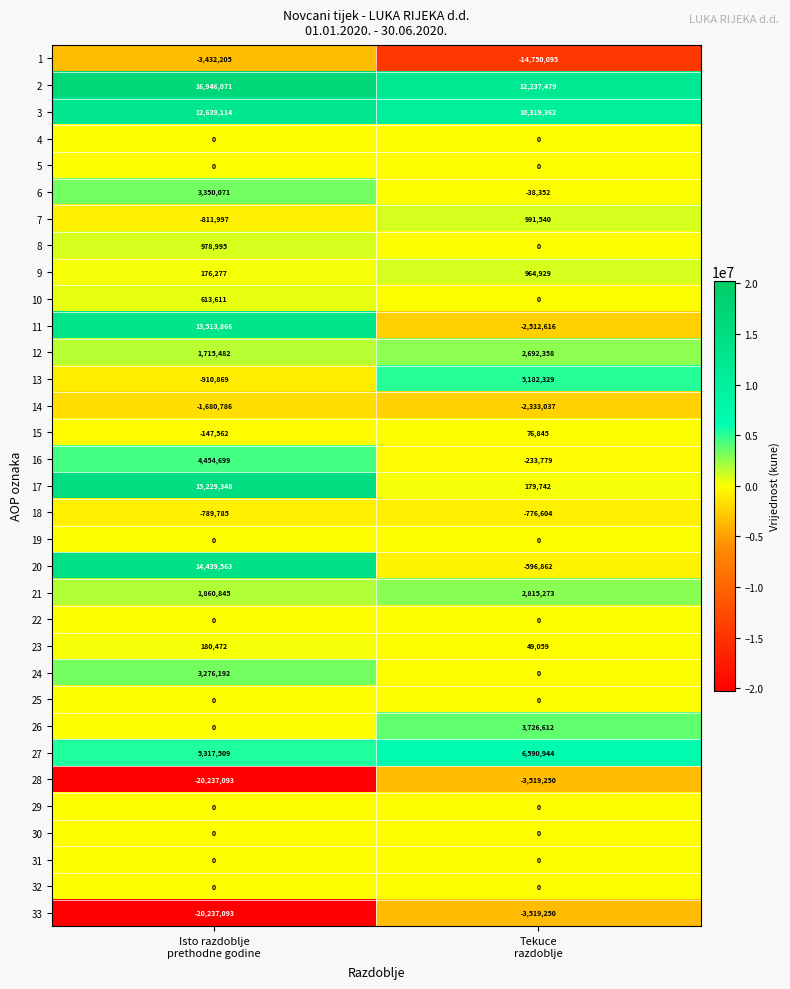

What is the maximum value for 3?

12639114